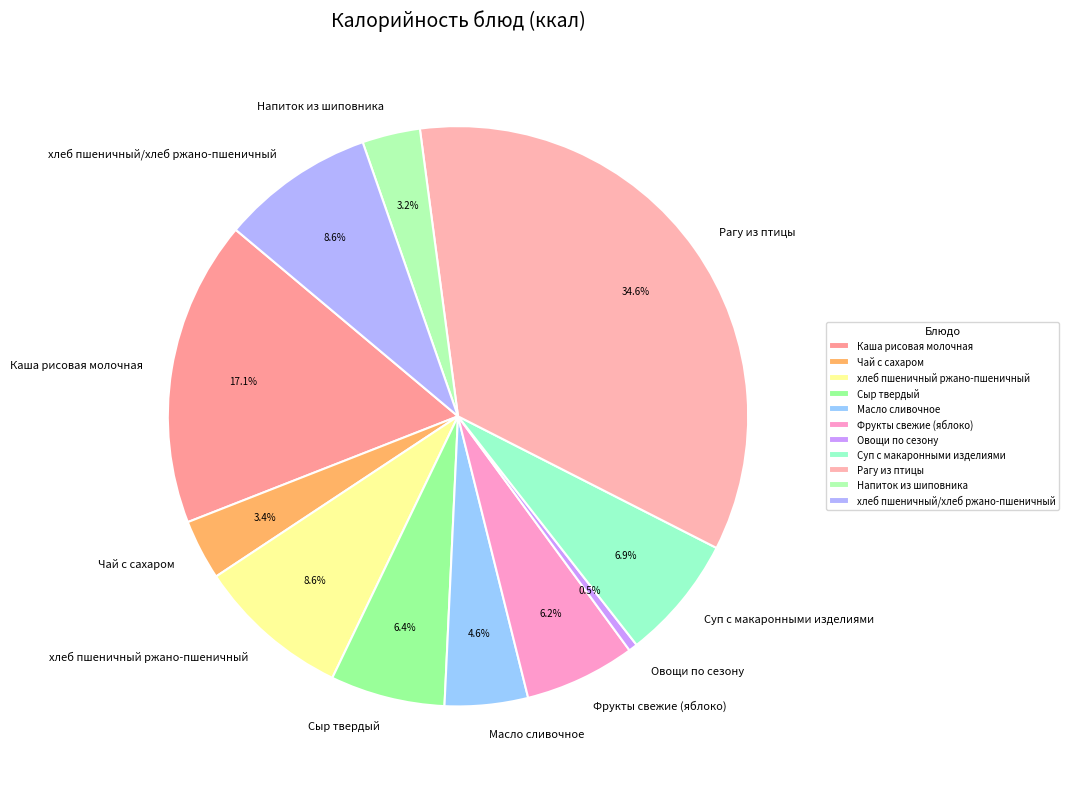

How many segments does this pie chart have?

11